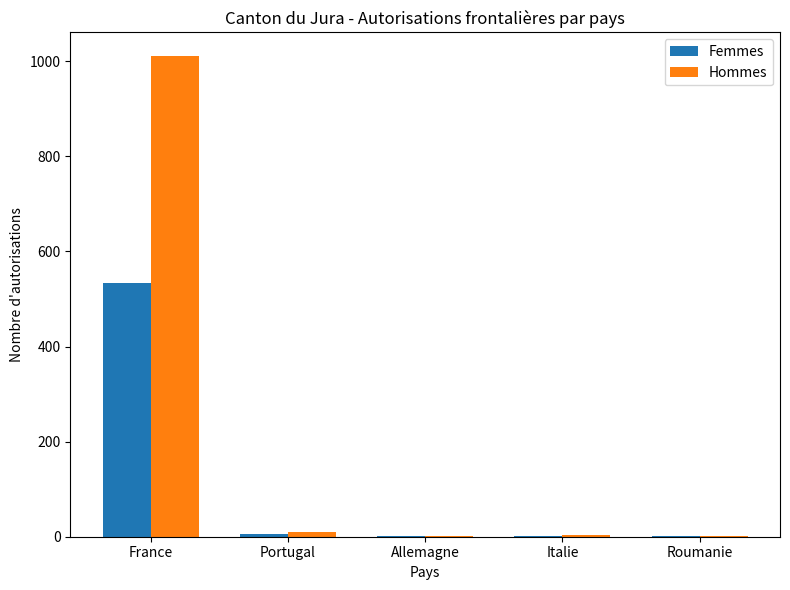

What is the highest value of the Femmes series?

534